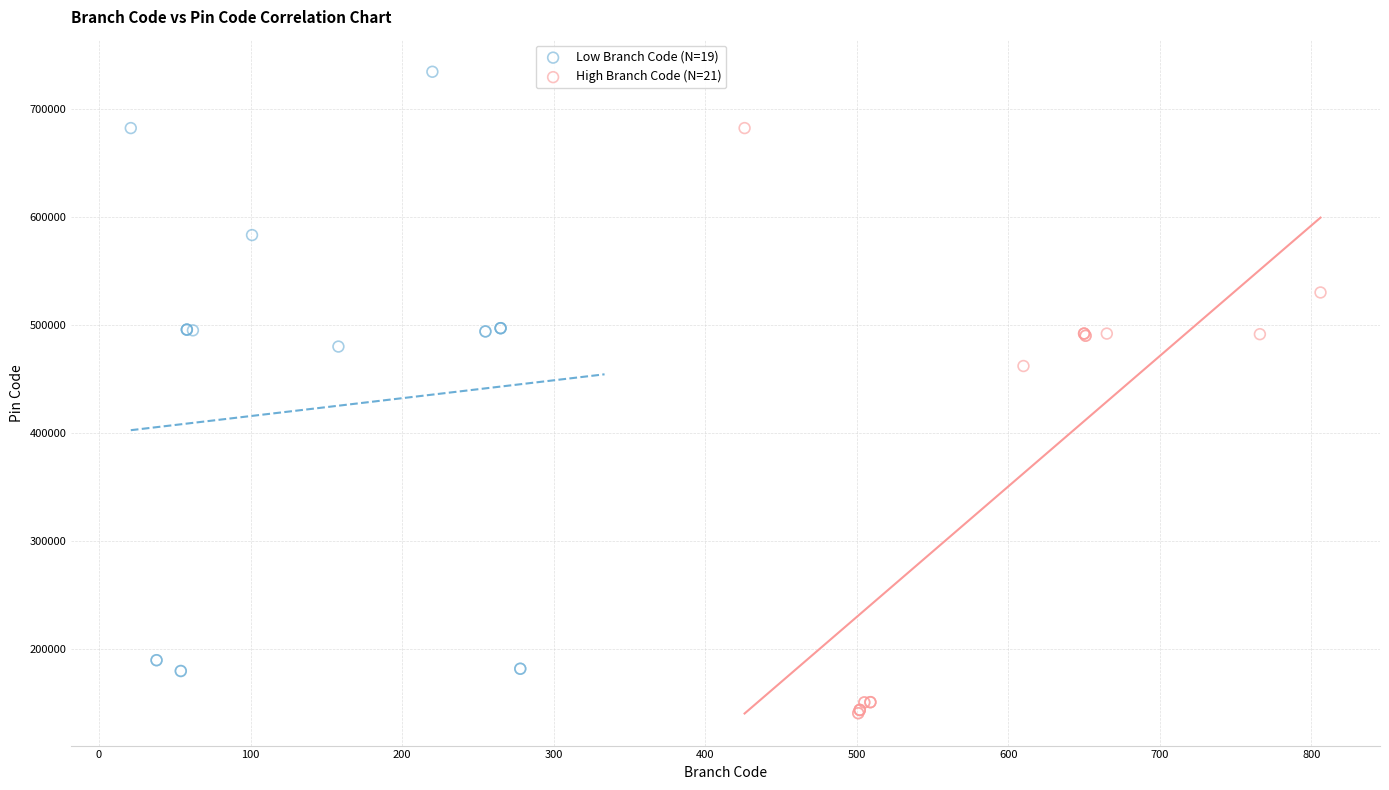

Which series reaches the maximum Y coordinate?

Low Branch Code (N=19)